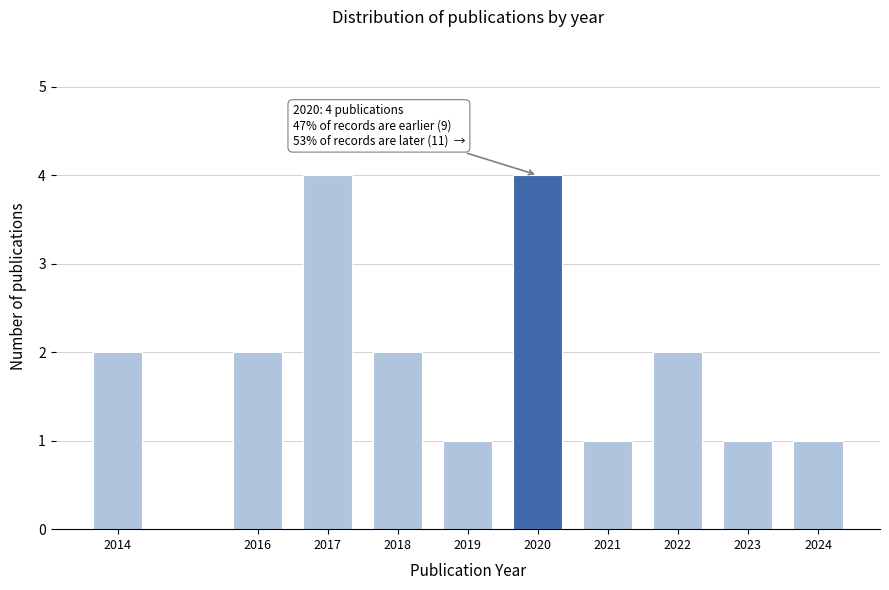

Reading right to left, what are all the values shown in this chart?

1	1	2	1	4	1	2	4	2	2